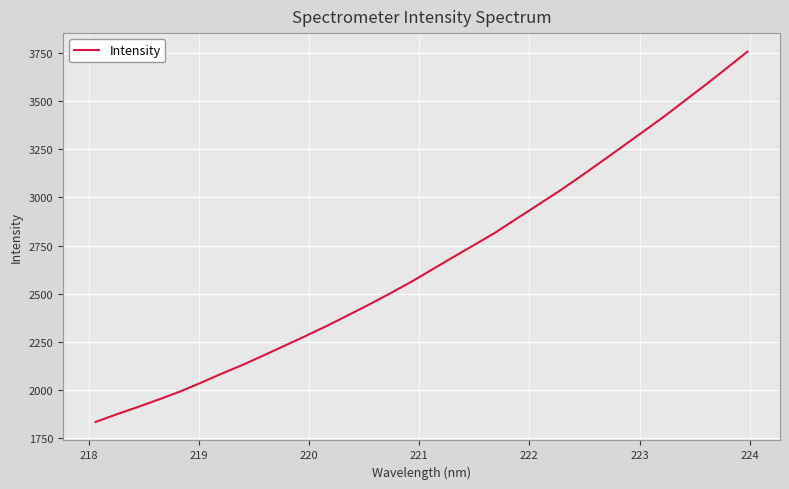

What is the average value?

2666.5